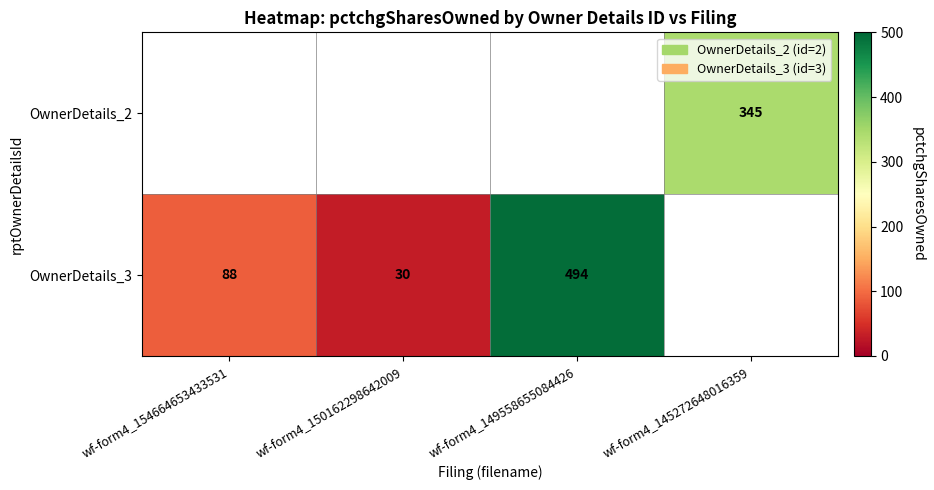

What is the maximum value shown in the chart?

494.0